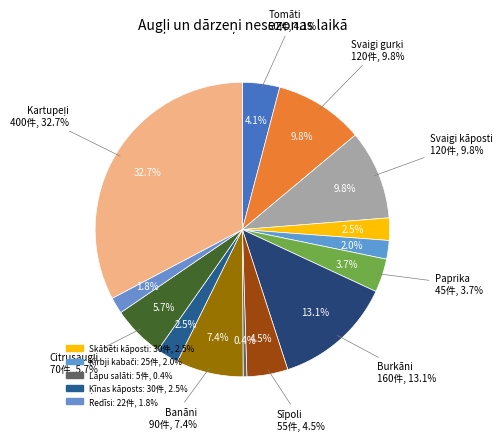

Does any single category account for the majority?

No